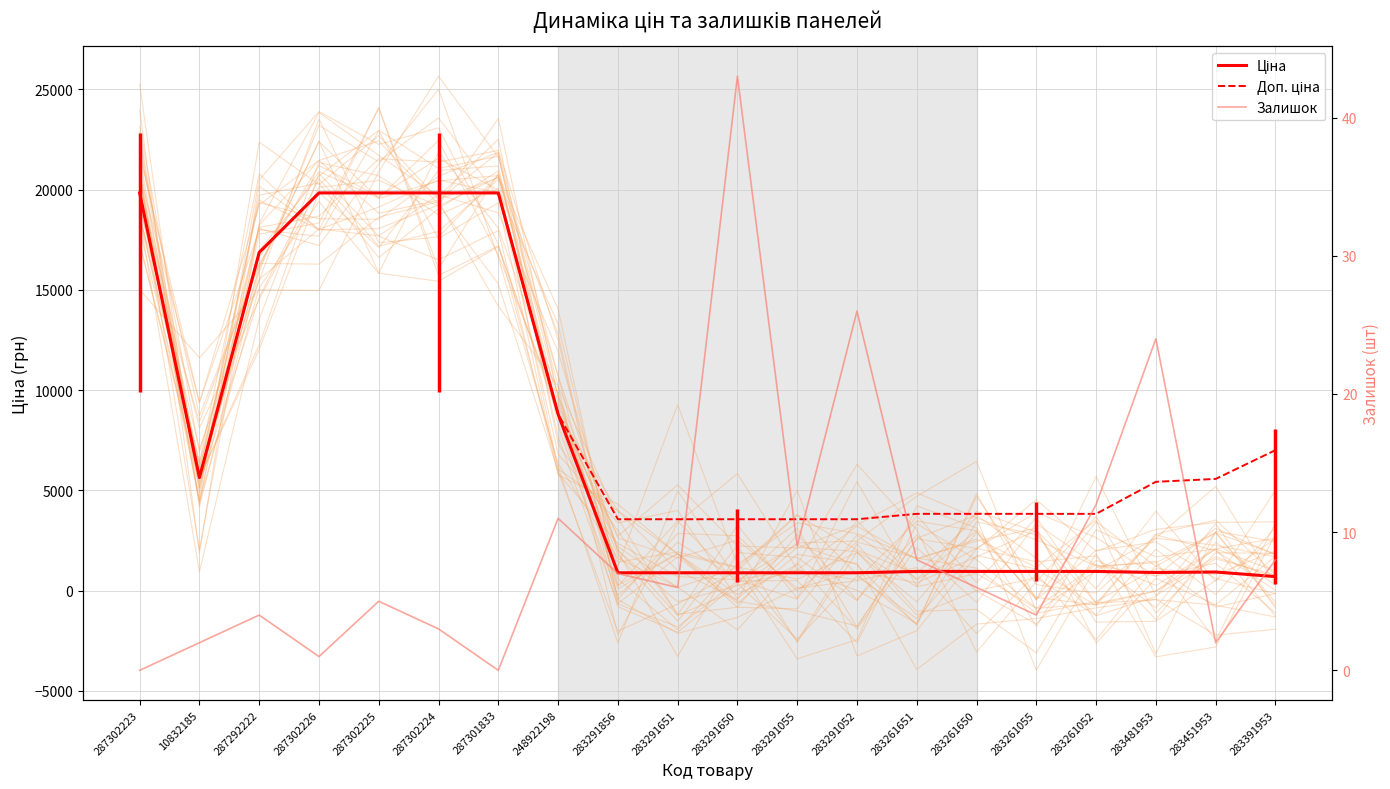

List the series in order of their overall mean, lowest first.

Залишок, Ціна, Доп. ціна